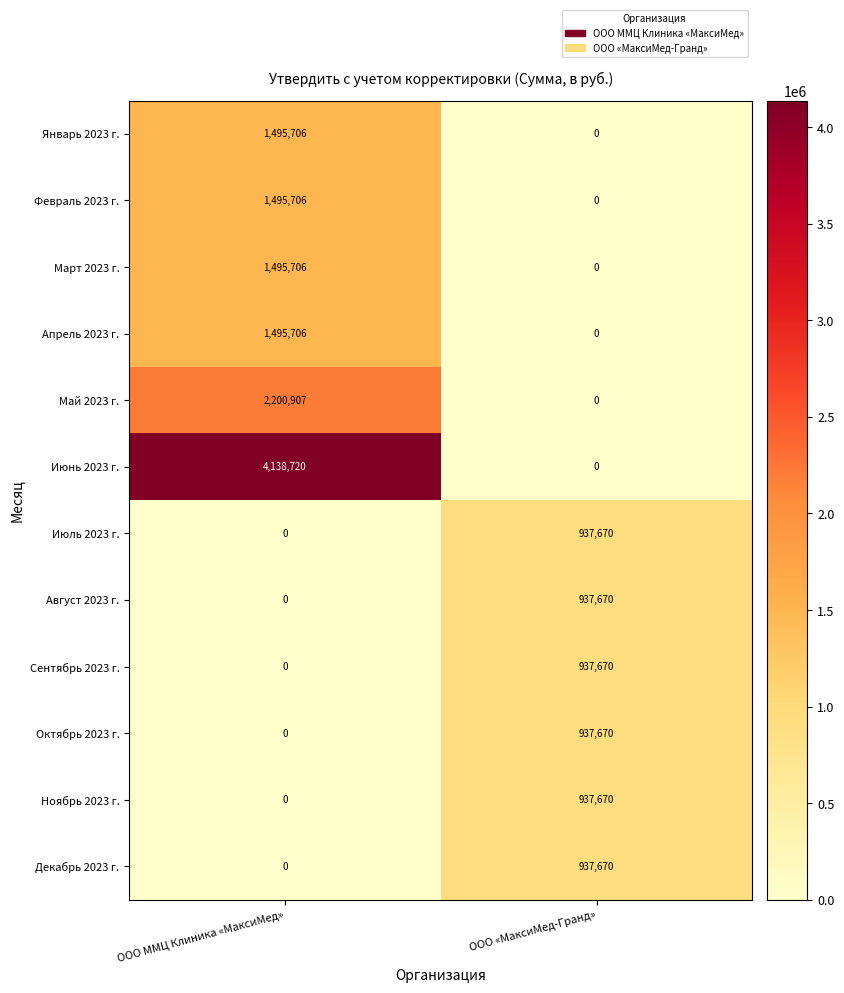

Rank the categories by Май 2023 г. value from lowest to highest.

ООО «МаксиМед-Гранд», ООО ММЦ Клиника «МаксиМед»